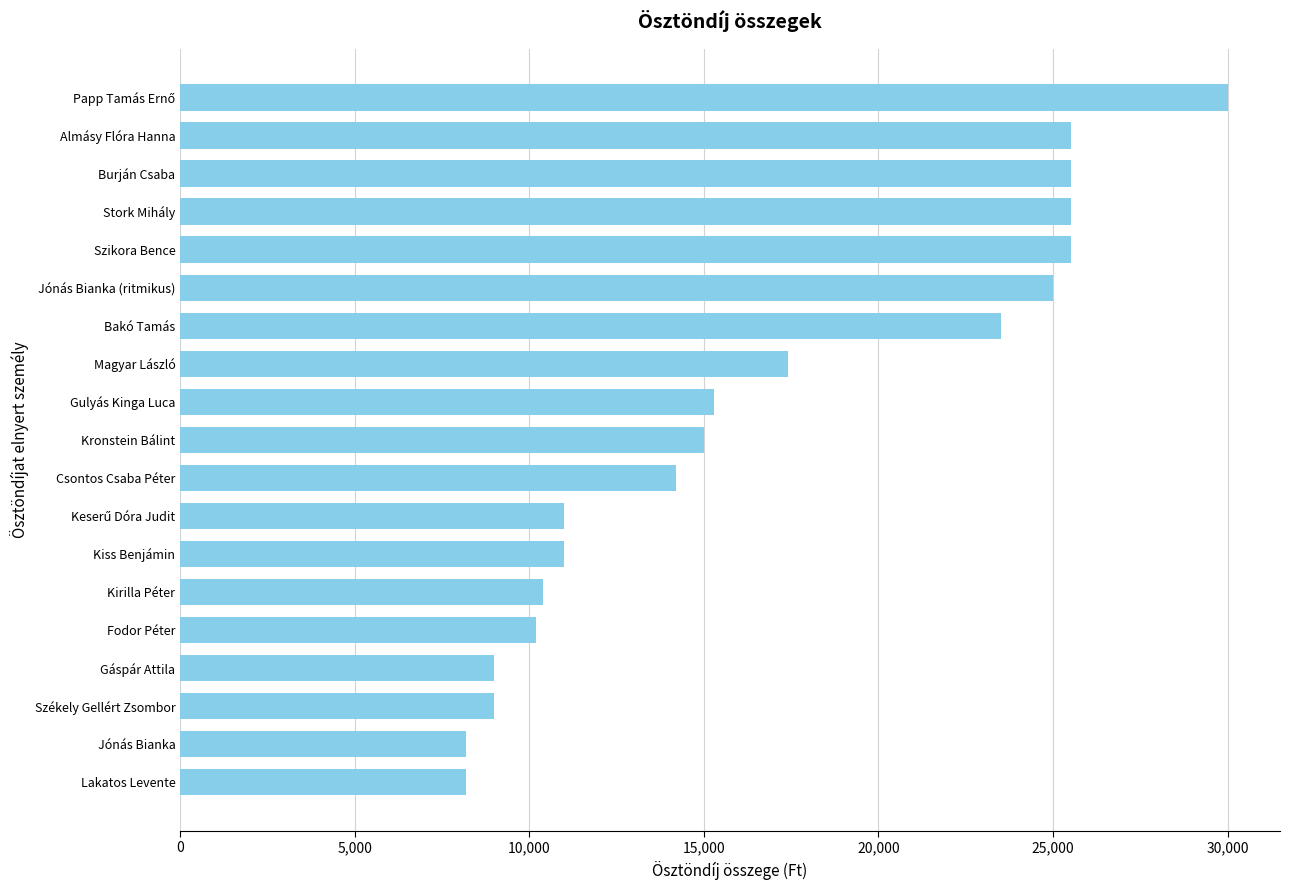

How many values are below 15000?

9